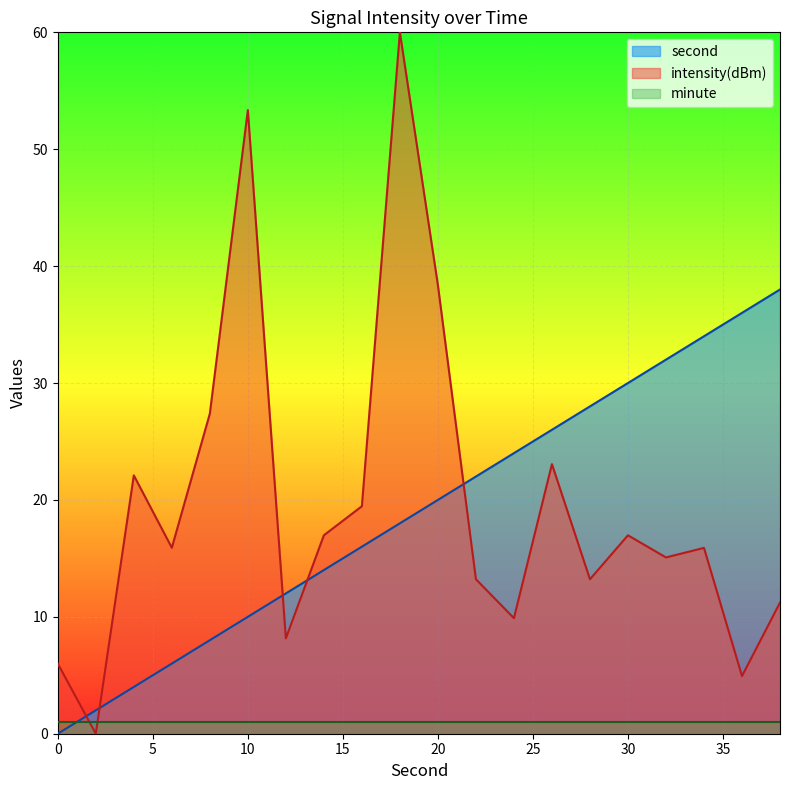

Rank the series by their maximum value, from highest to lowest.

intensity(dBm), second, minute